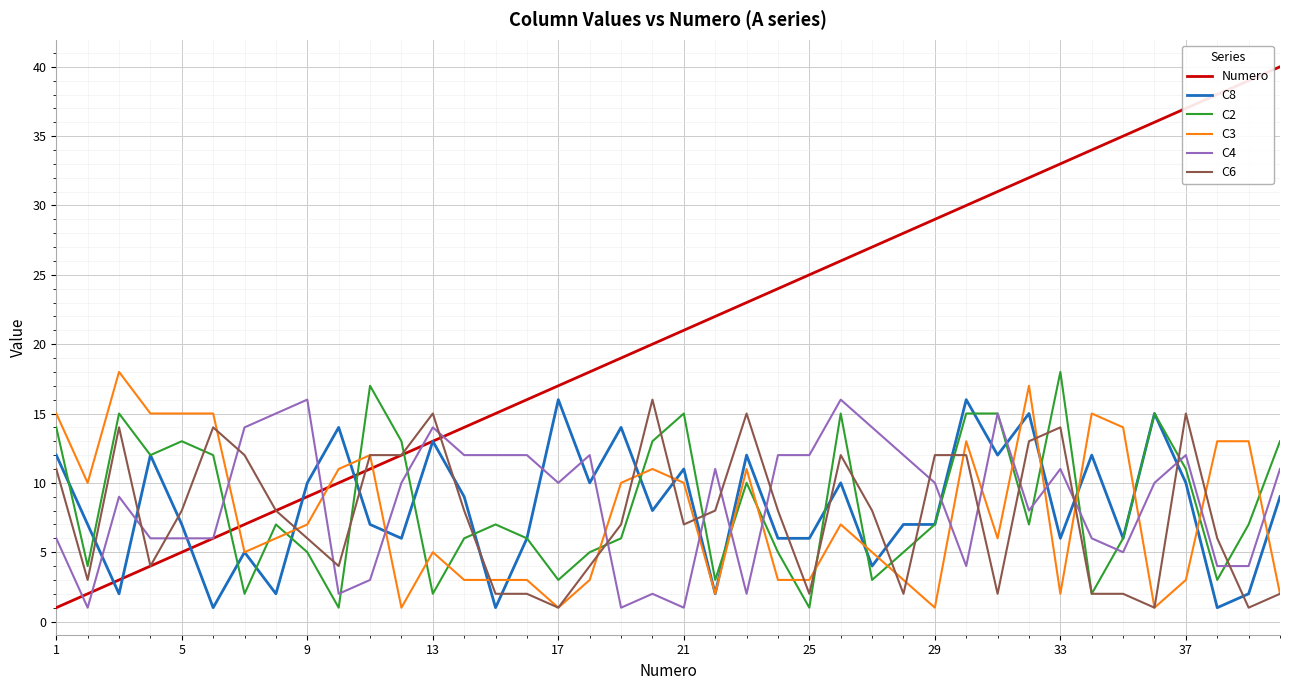

Which series has the largest range (max minus min)?

Numero